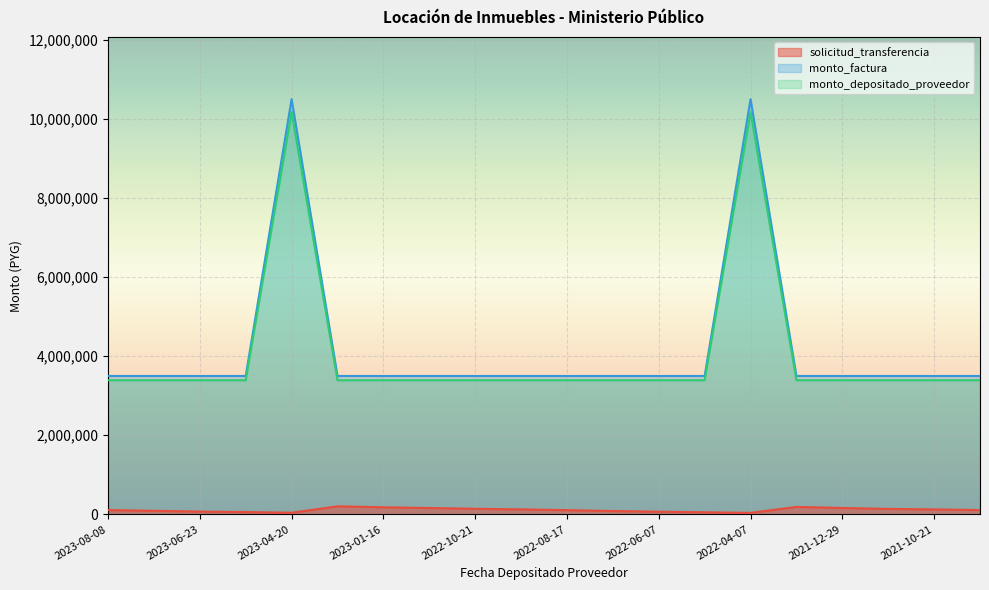

Where is the first local maximum for monto_factura?

2023-04-20